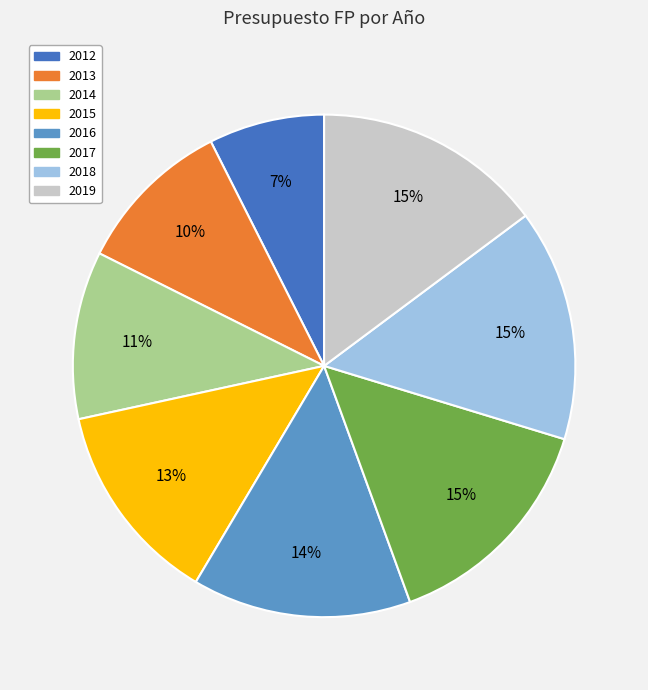

To the nearest percent, what percentage of the pie is 2014?

11%